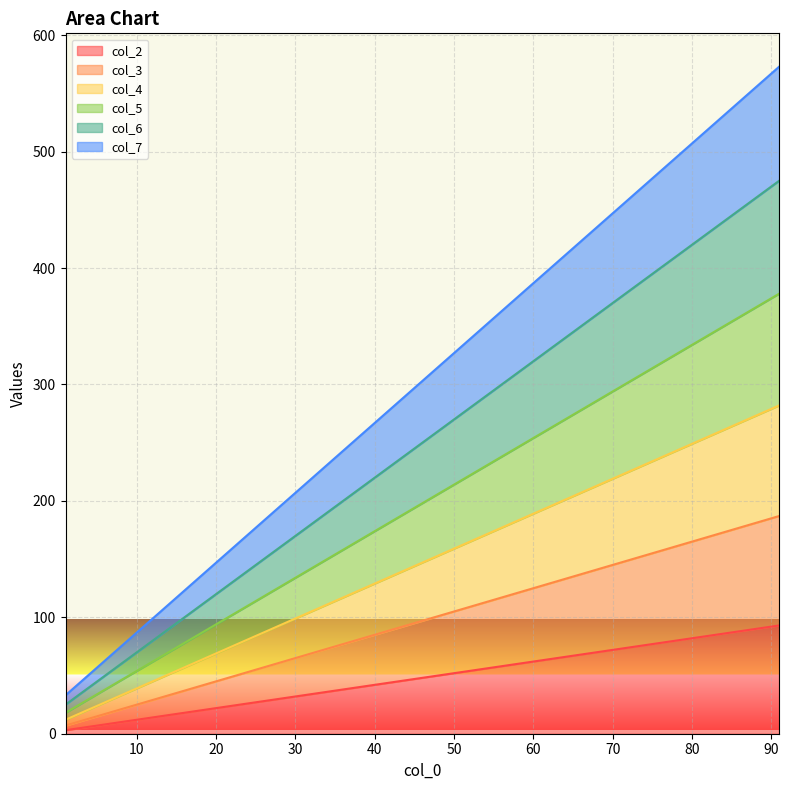

What is the difference between the highest and lowest values at 11?

80